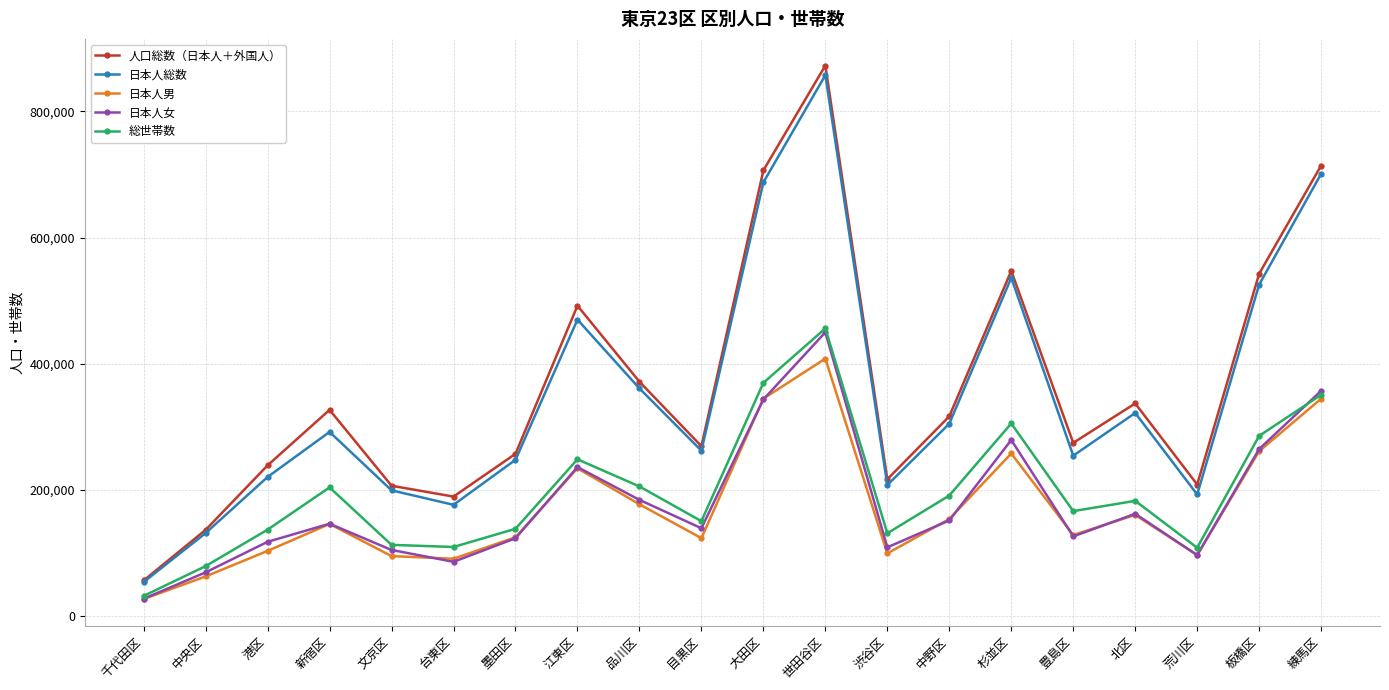

Where is the first local maximum for 人口総数（日本人＋外国人）?

新宿区